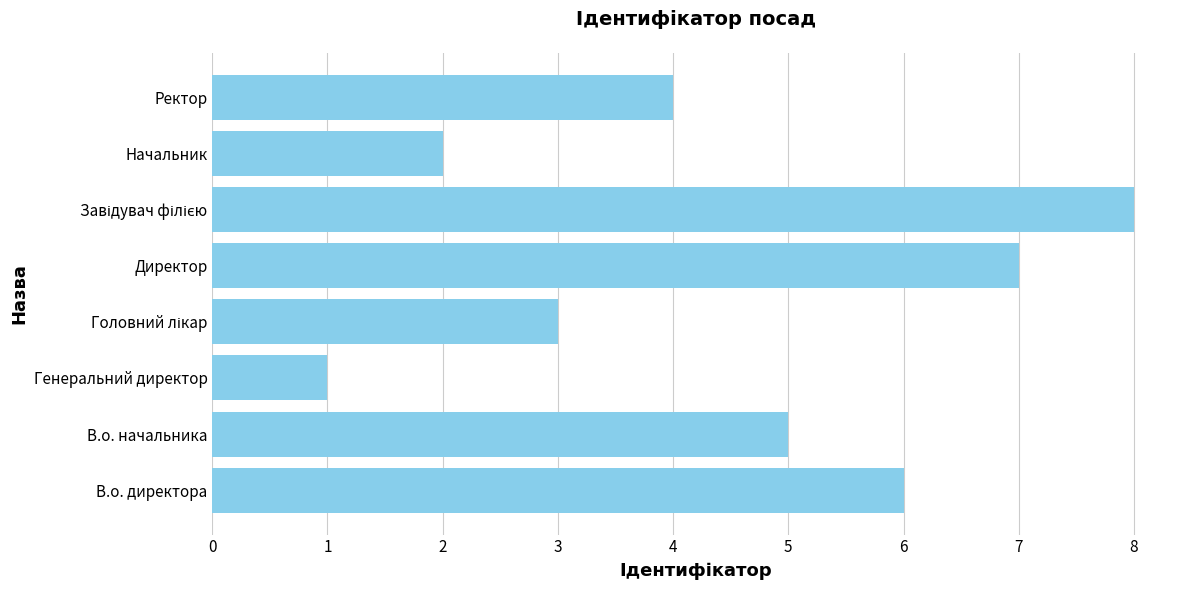

Reading bottom to top, what are all the values shown in this chart?

6	5	1	3	7	8	2	4